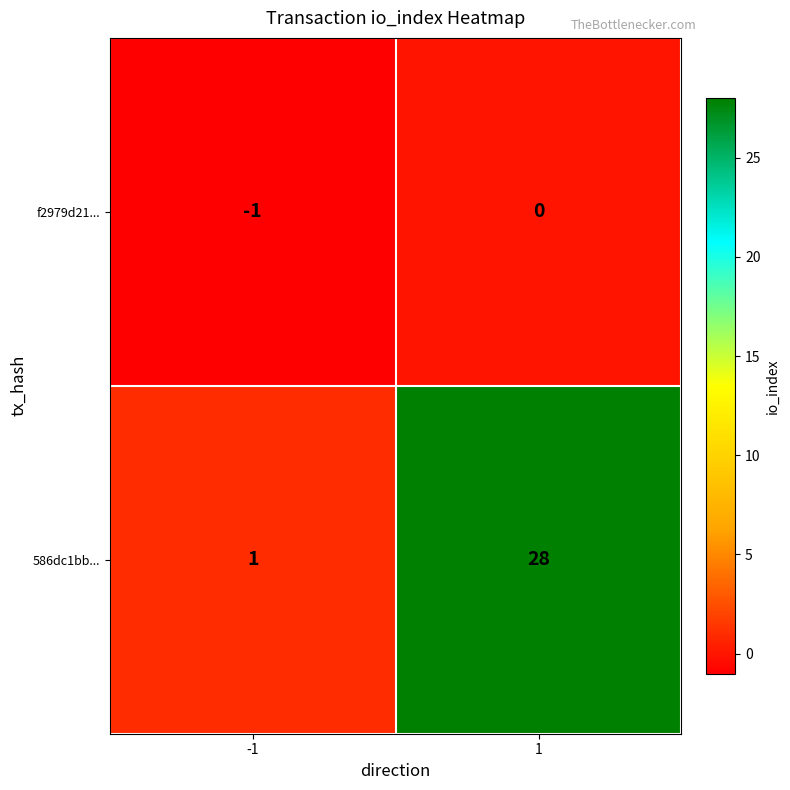

Between -1 and 1, which series saw the biggest shift?

586dc1bb...